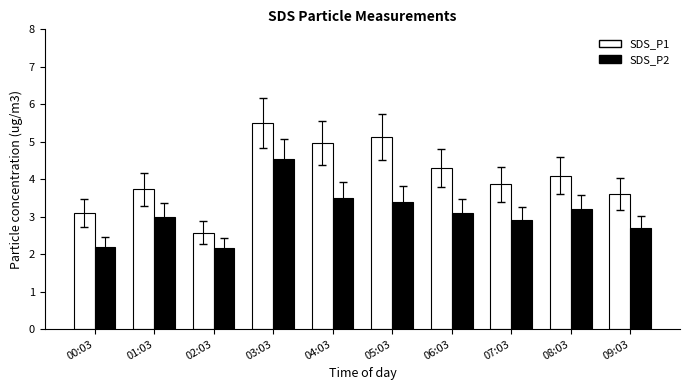

Where does the SDS_P1 series first go above 4?

03:03